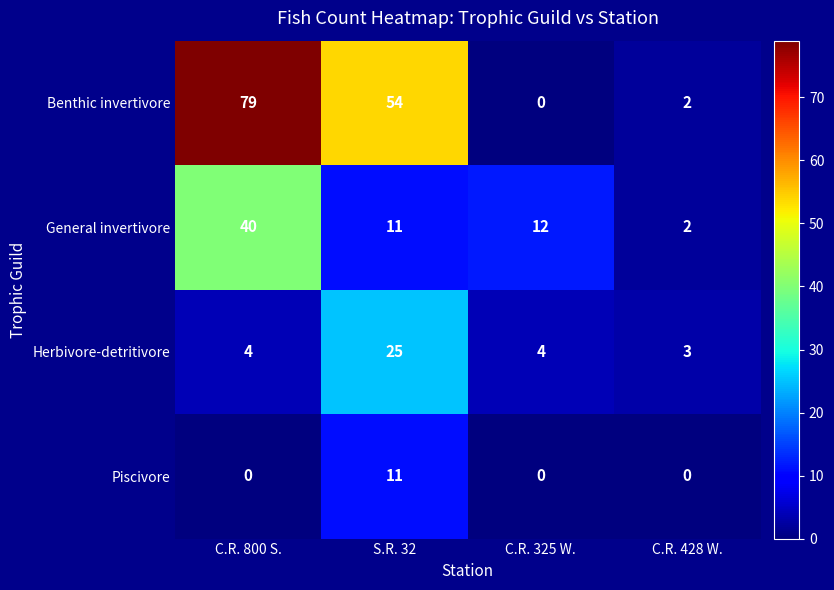

Which series has the largest total across all categories?

Benthic invertivore